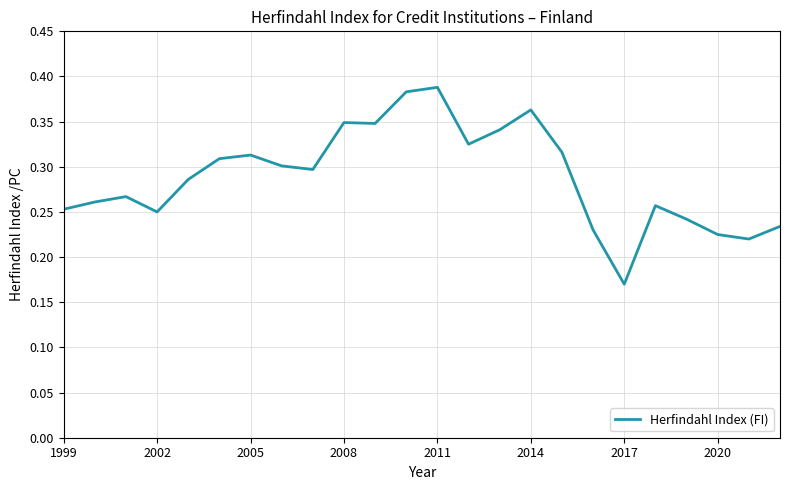

How many points are higher than both their immediate neighbors (excluding endpoints)?

6